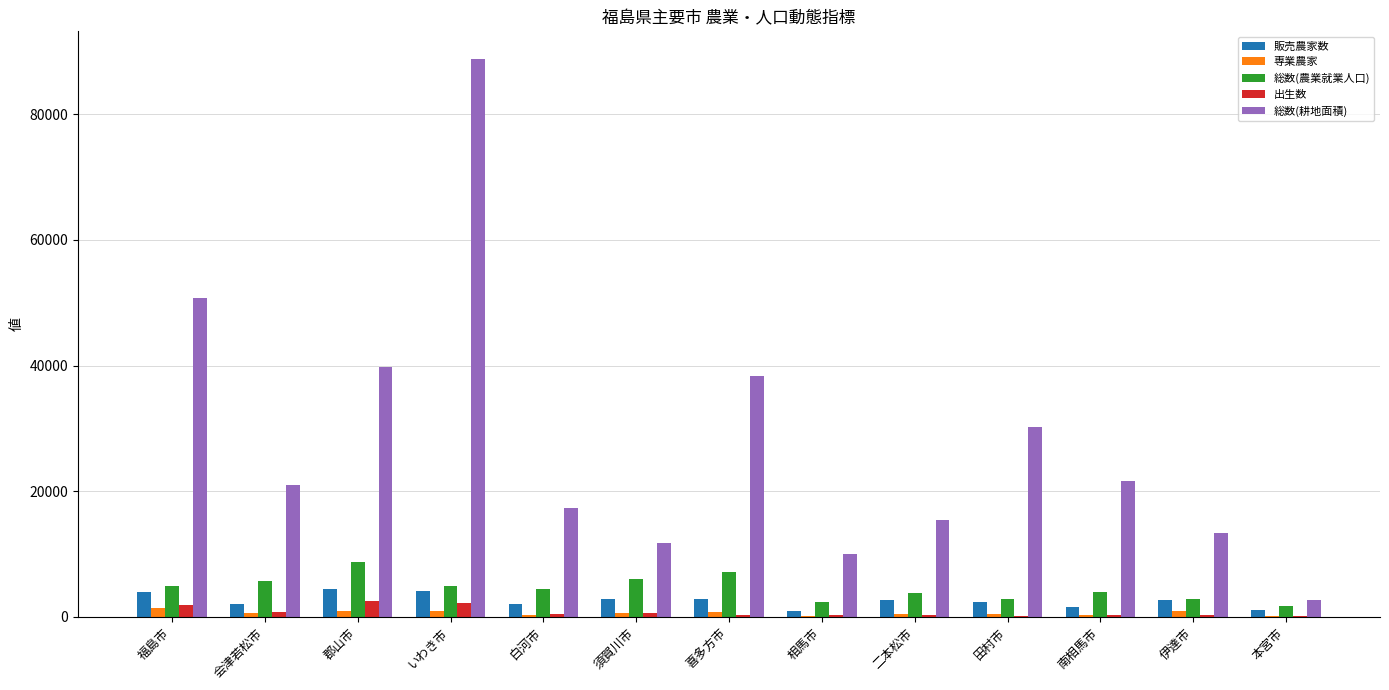

What is the sum of all 専業農家 values?

7902